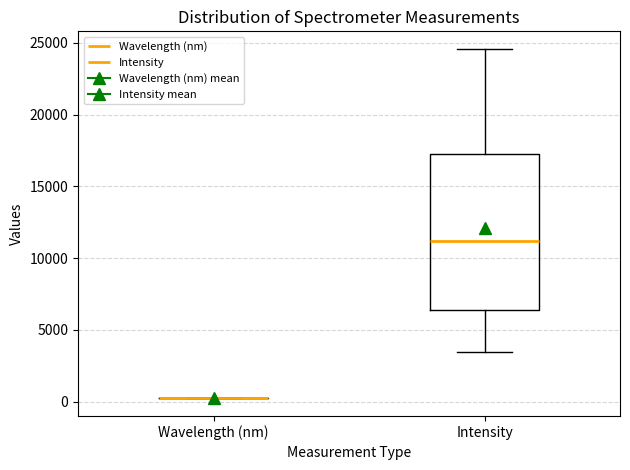

Which box is the tallest, from its lower edge to its upper edge?

Intensity